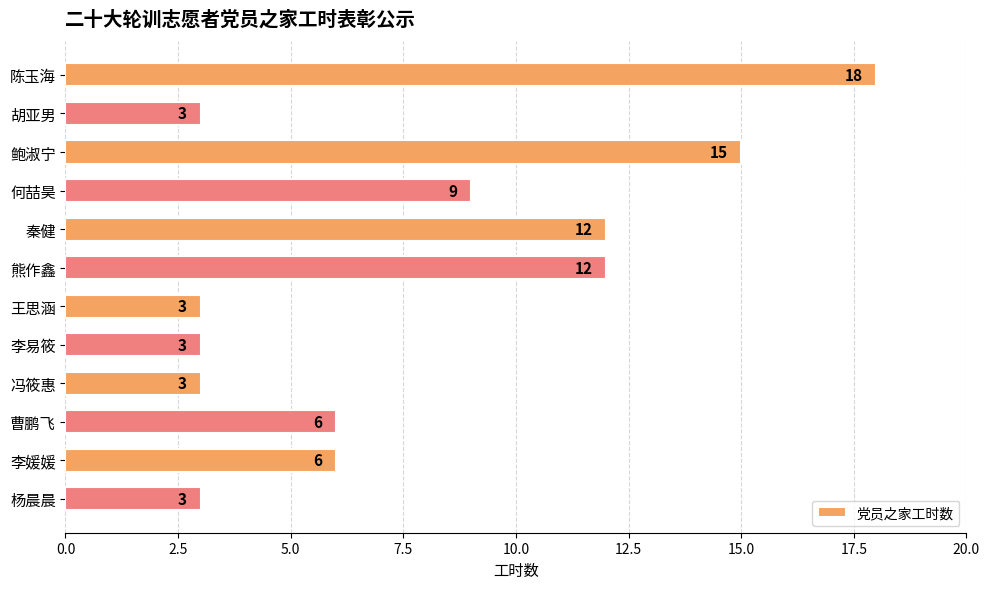

What is the label of the 8th bar from the bottom?

秦健